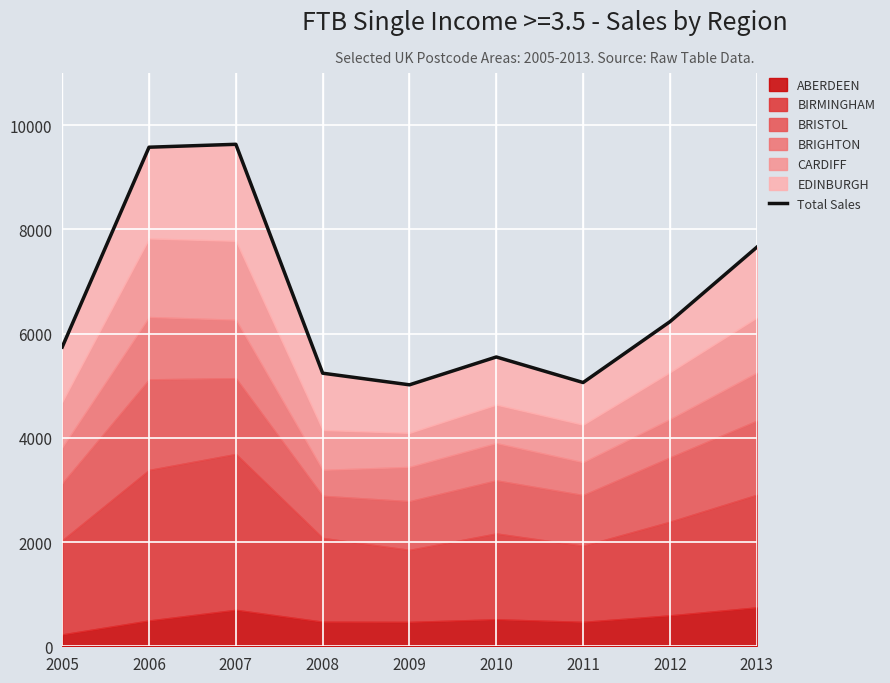

What is the ratio of the value at 2009 to the value at 2012?

0.8